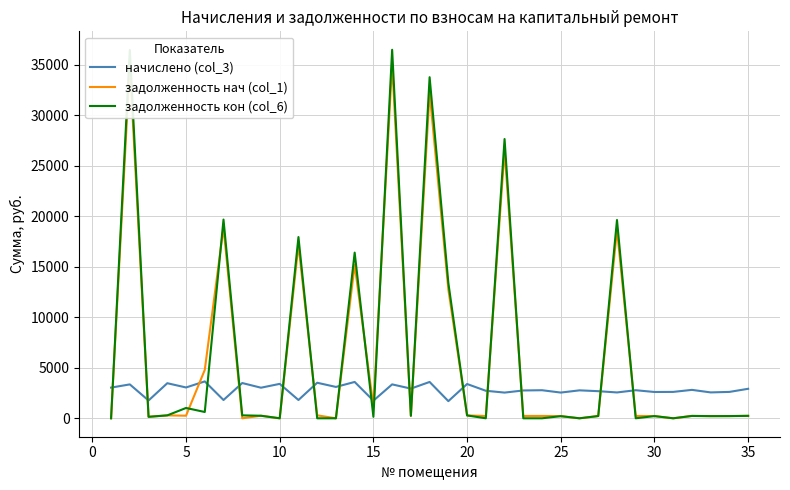

What is the sum of all начислено (col_3) values?

99148.7